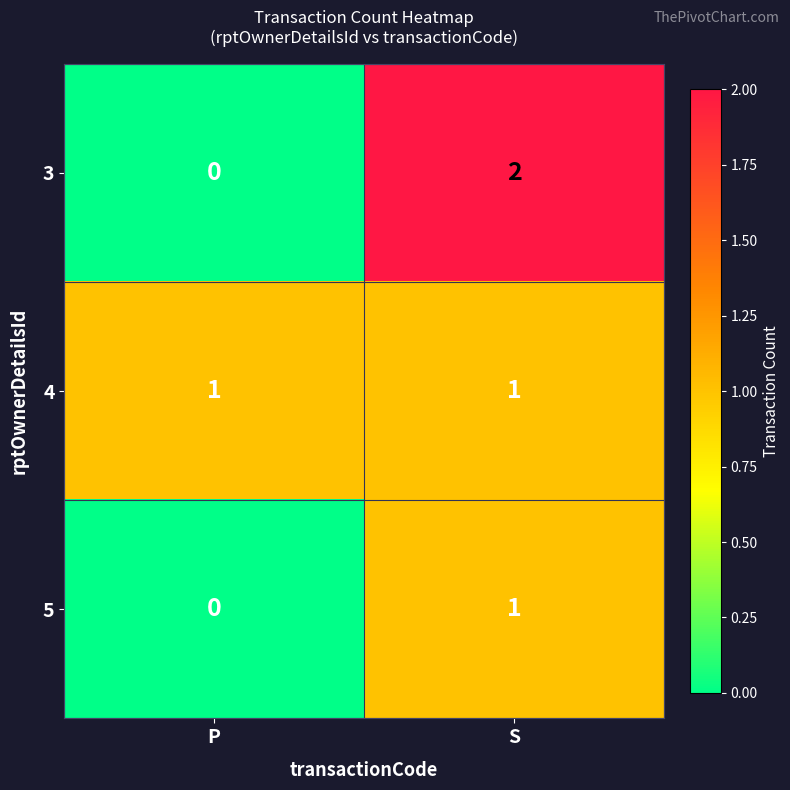

Is the value of 3 at P greater than the value of 4 at P?

No